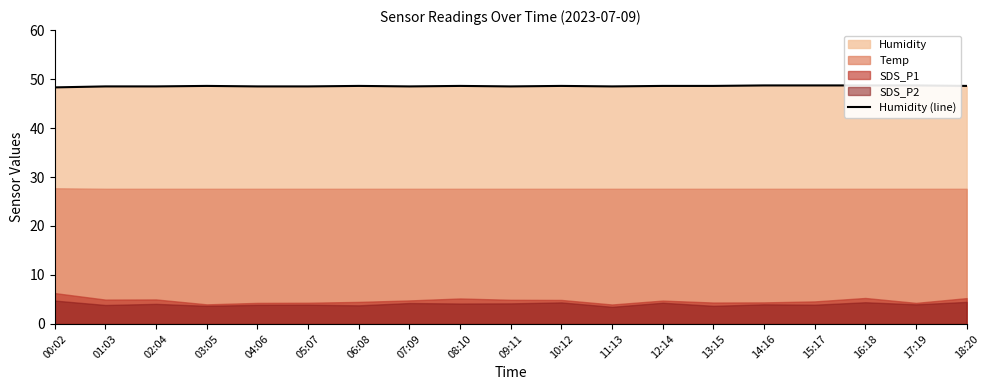

Reading right to left, what are all the values shown in this chart?

48.6	48.7	48.7	48.7	48.7	48.6	48.6	48.5	48.6	48.5	48.6	48.5	48.6	48.5	48.5	48.6	48.5	48.5	48.3